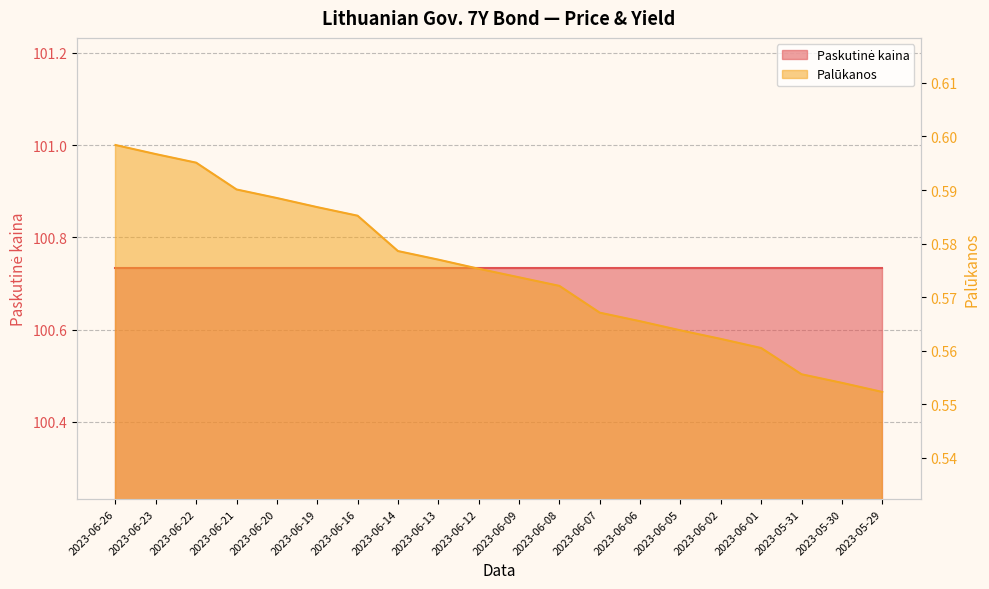

The value at 2023-06-02 is 0.6. True or false?

True